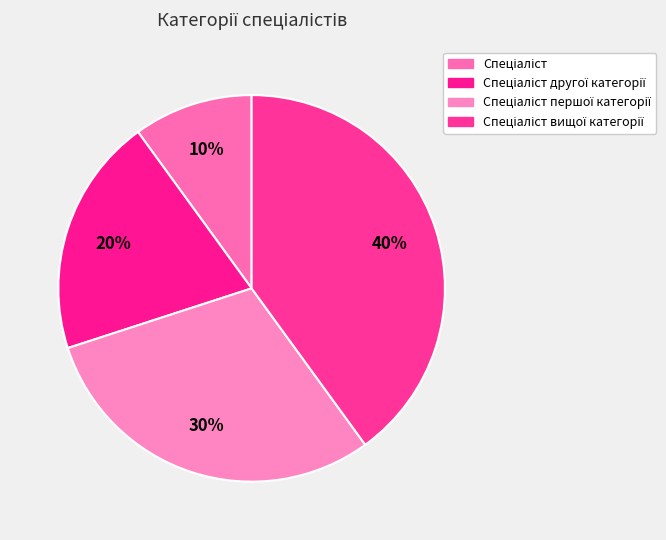

Count the number of slices in the pie.

4